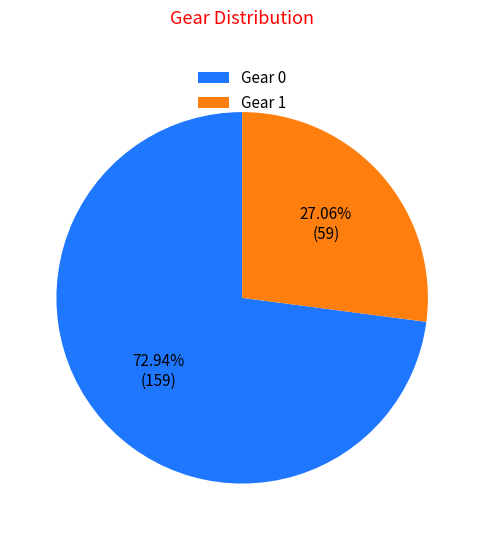

What portion of the pie excludes Gear 1?

72.9%